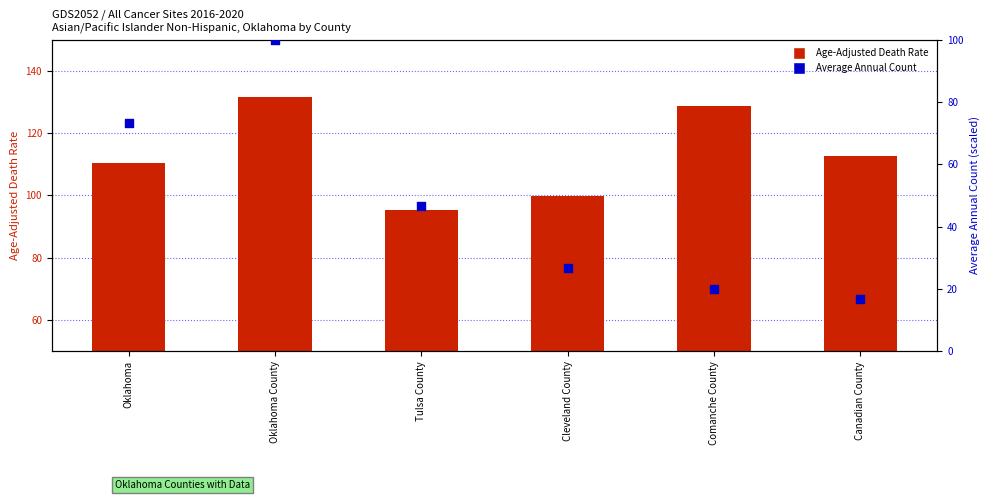

At which category is the sum across all series the highest?

Oklahoma County